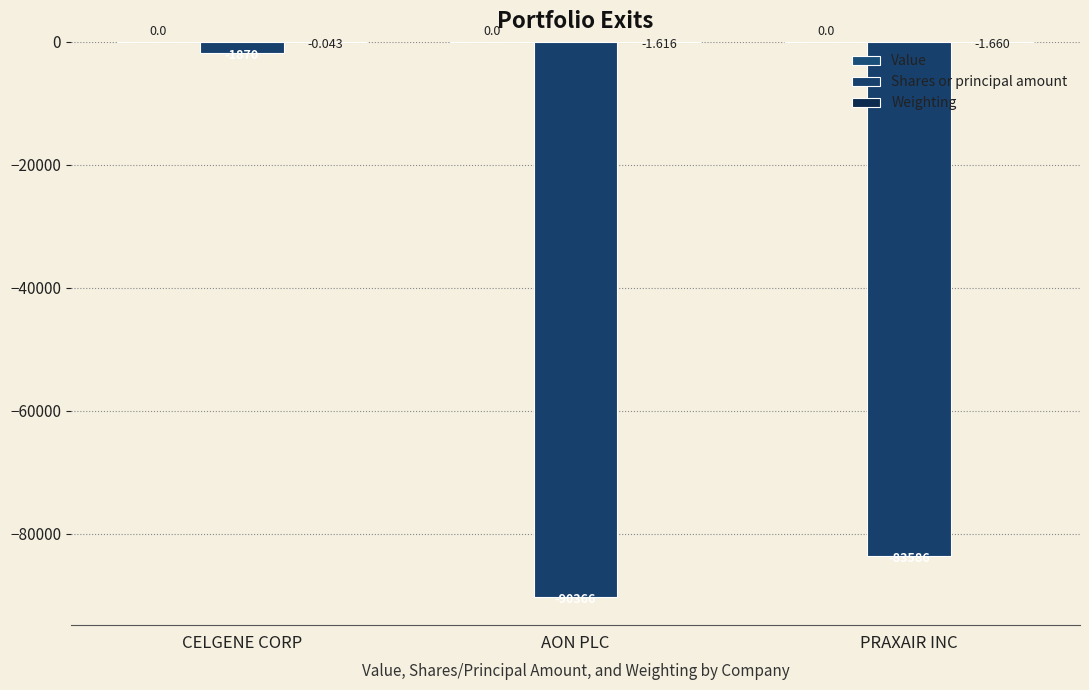

Rank the series by their maximum value, from lowest to highest.

Shares or principal amount, Weighting, Value